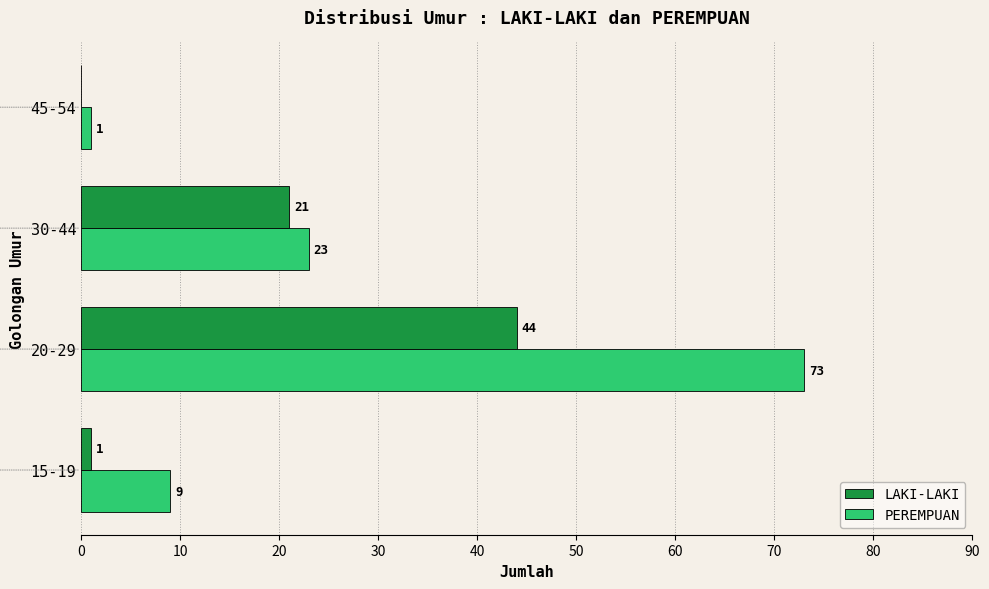

What is the sum of all LAKI-LAKI values?

66